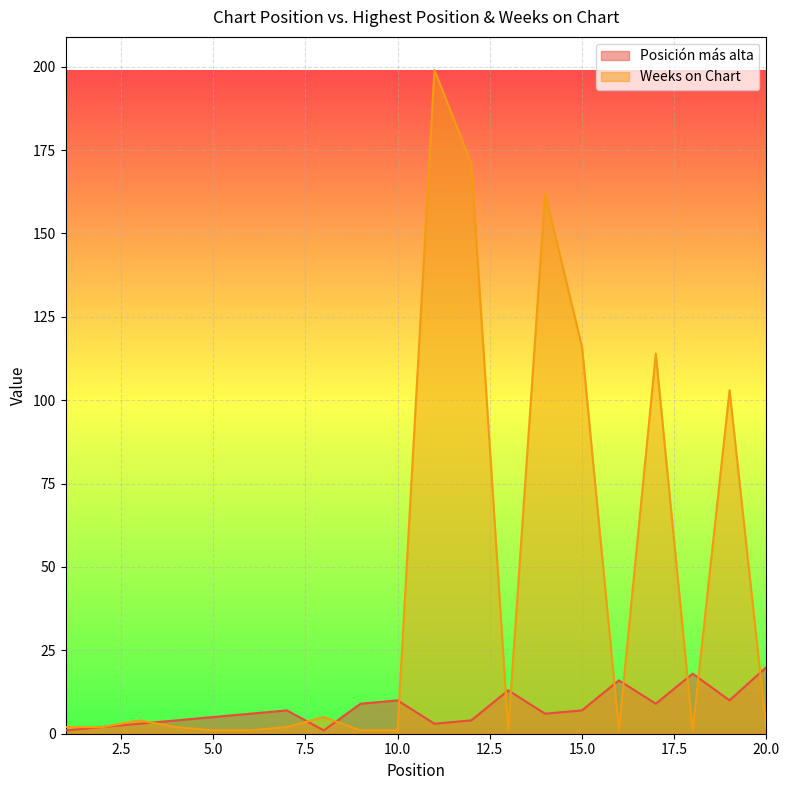

What are all the series names shown in the legend?

Posición más alta, Weeks on Chart